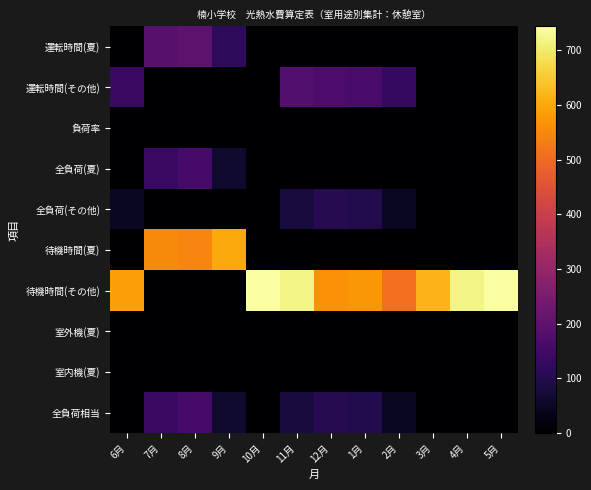

What is the greatest value displayed?

744.0